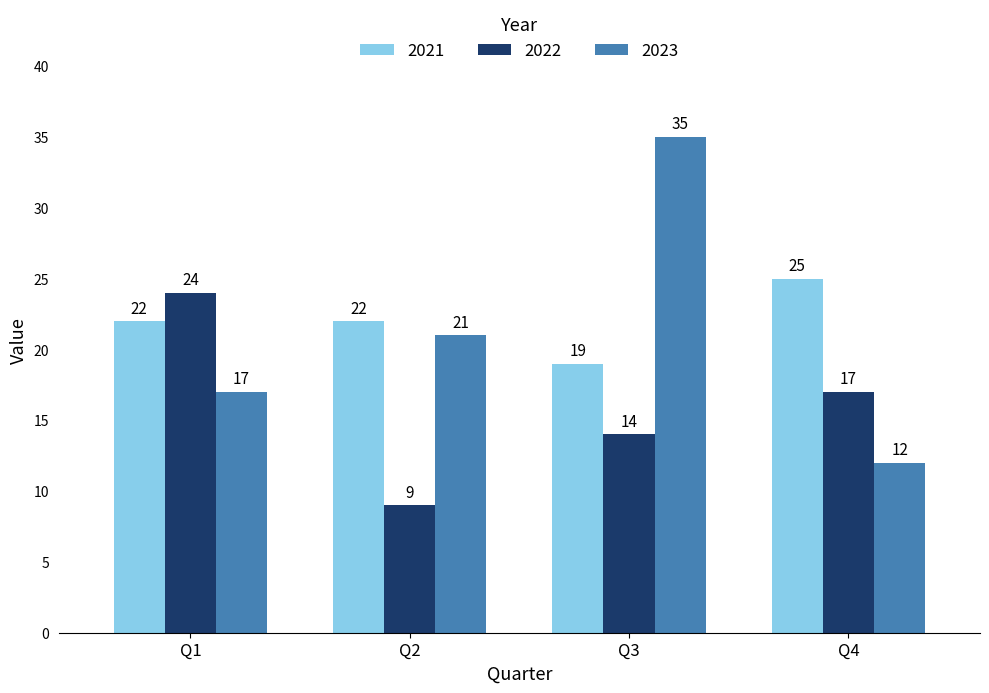

Where is 2023 nearest to the value 23?

Q2